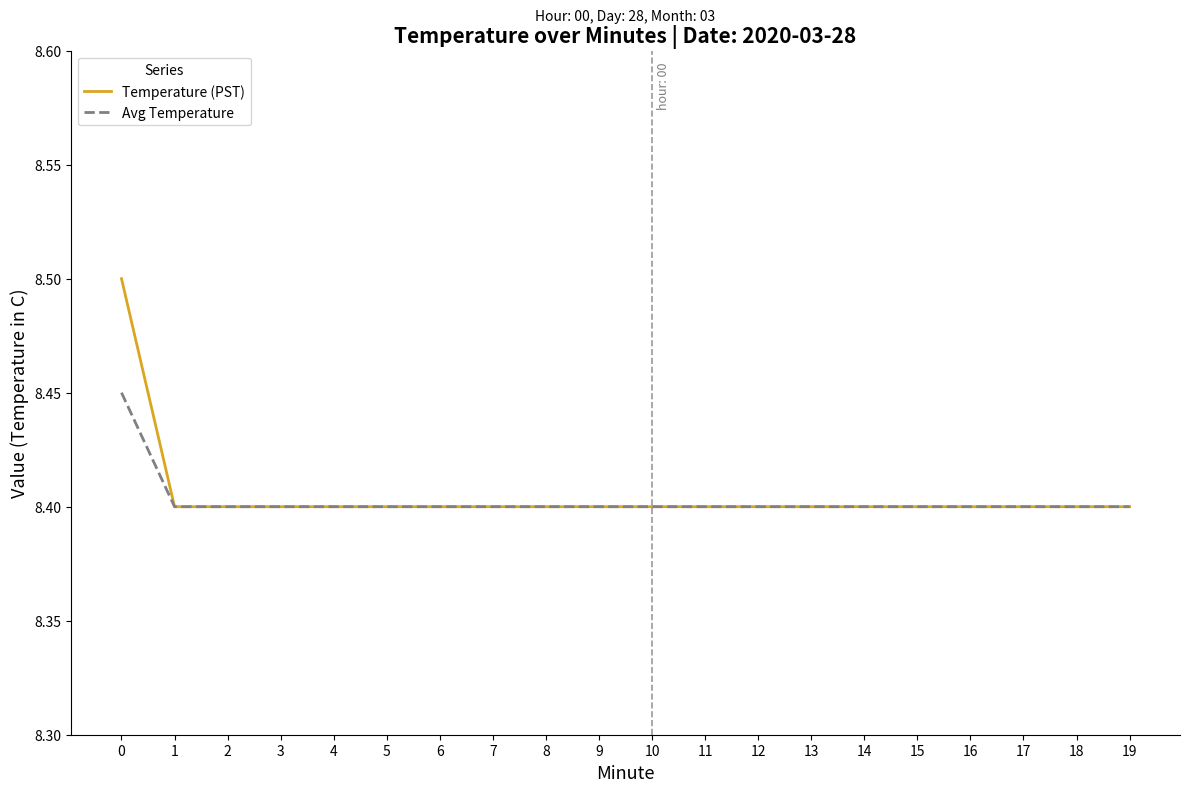

What is the greatest value displayed?

8.5